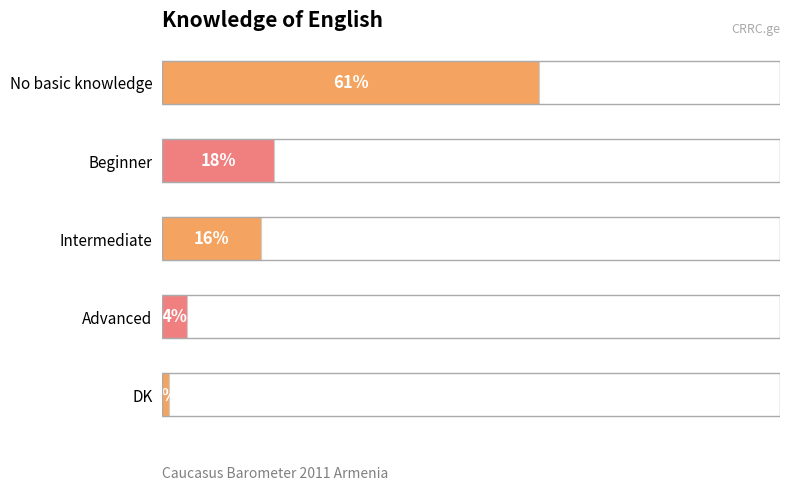

What is the label of the 1st bar from the bottom?

DK